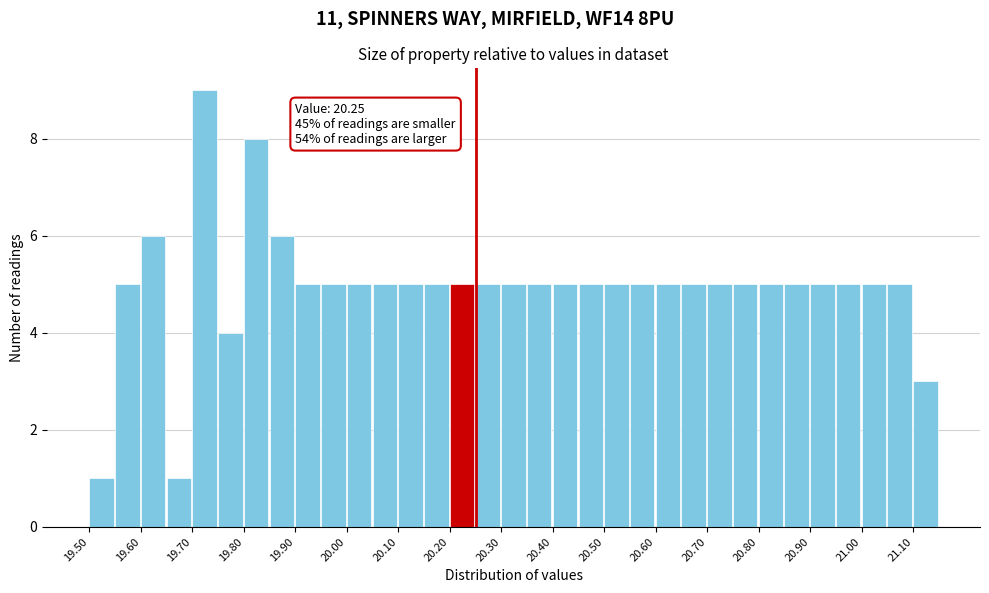

Over which range of the x-axis is the bar tallest?

19.70 to 19.75